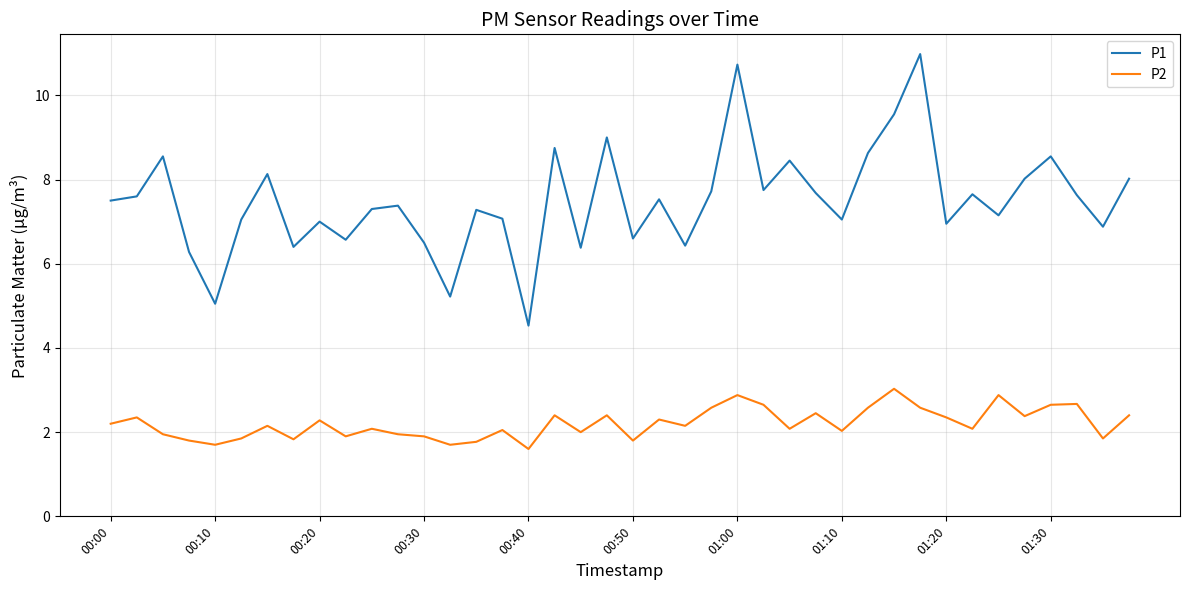

What are all the series names shown in the legend?

P1, P2